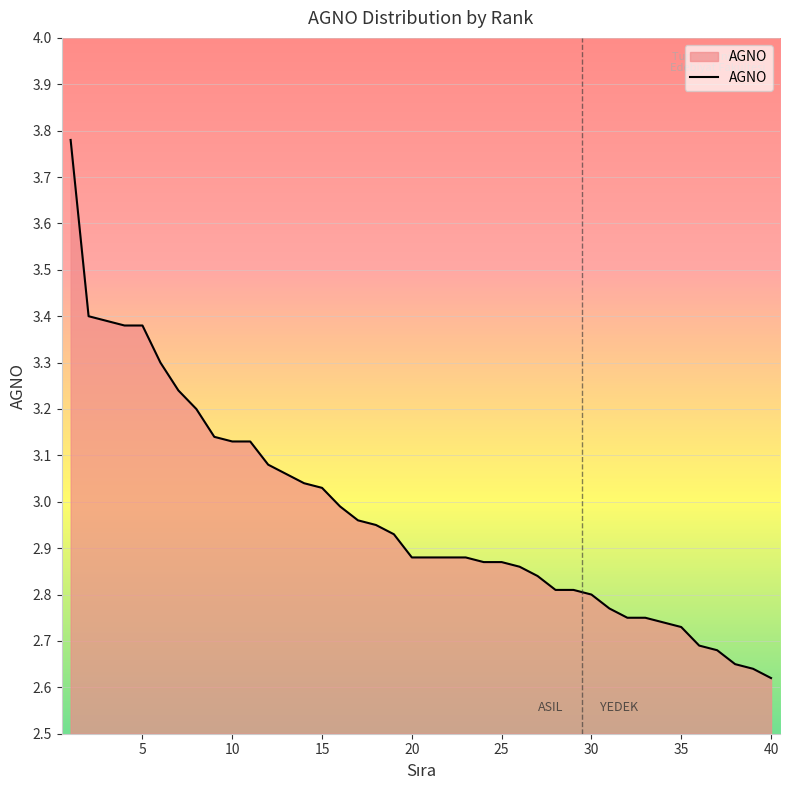

What is the difference between the maximum and minimum values?

1.2